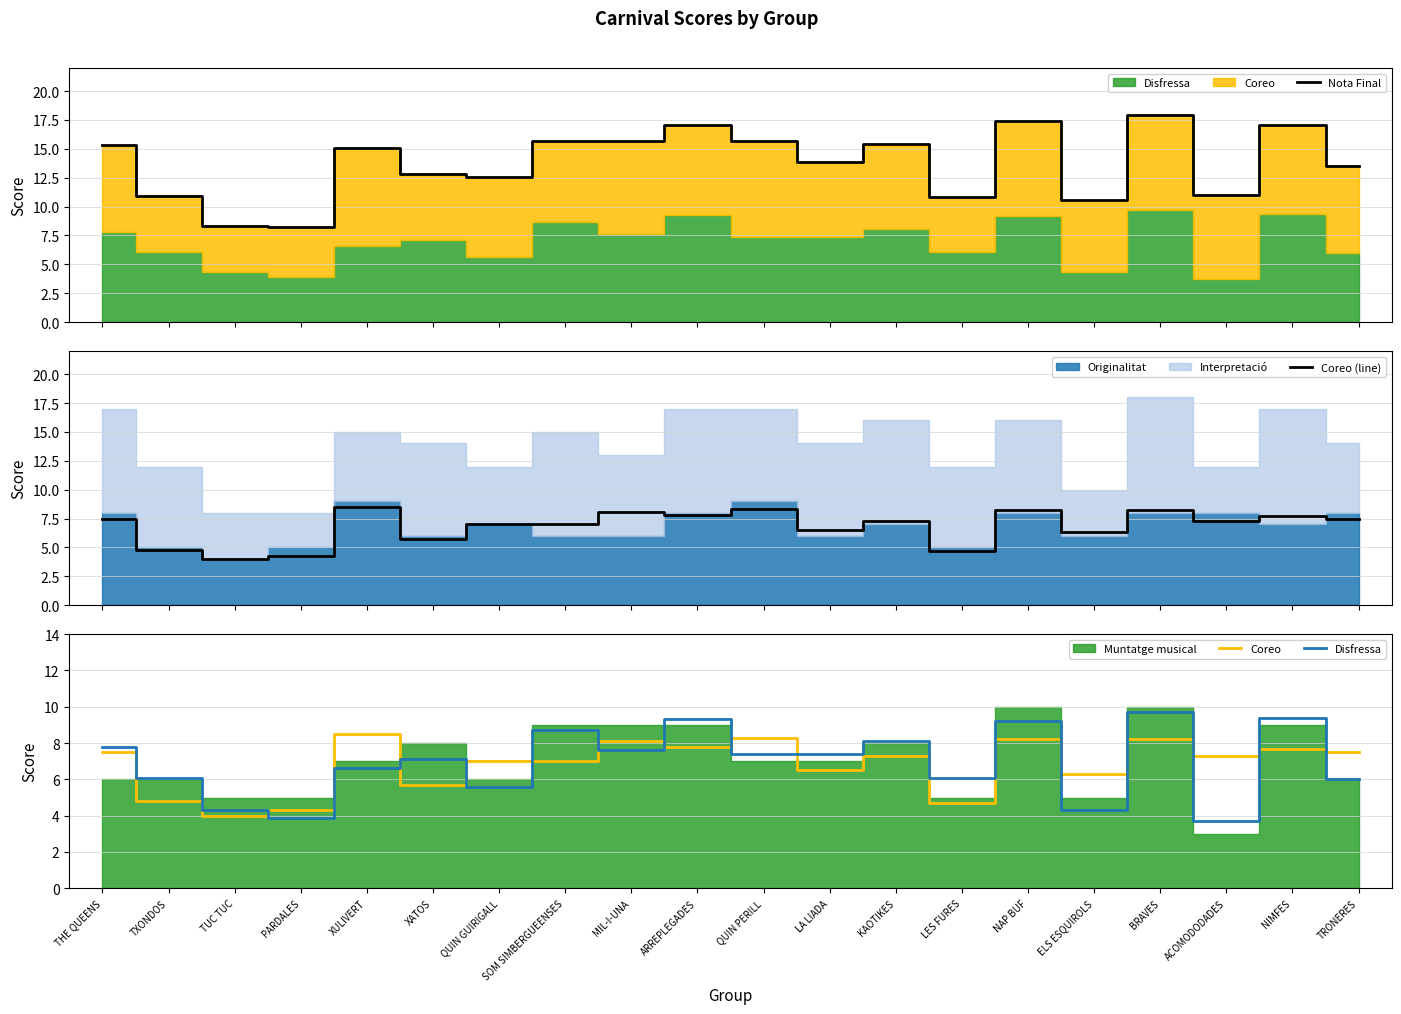

At which label does Coreo first exceed 7?

THE QUEENS